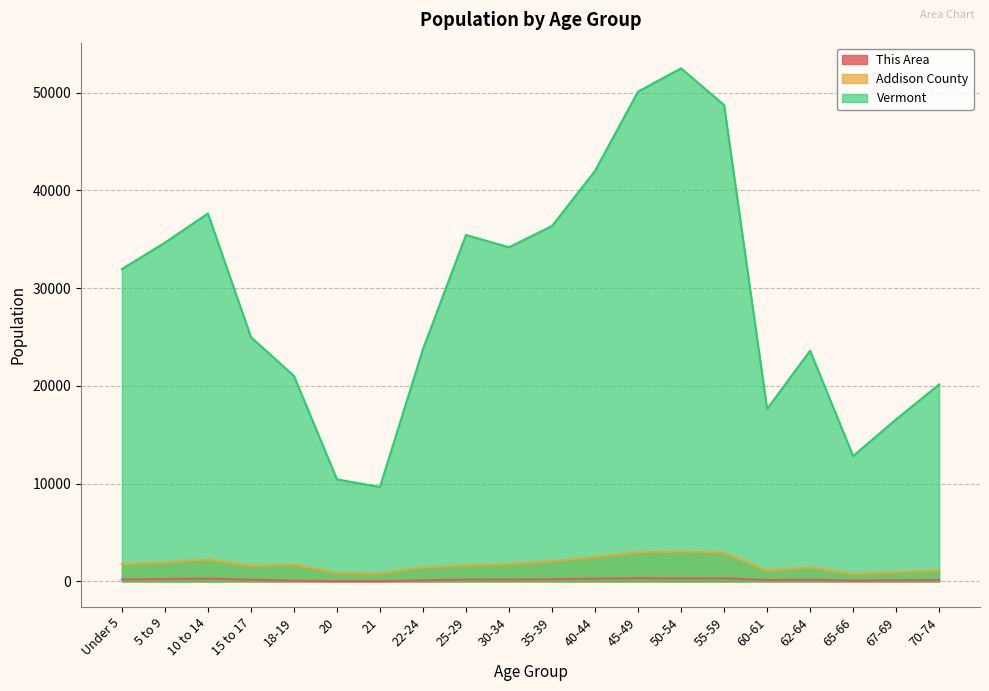

Rank the categories by Vermont value from lowest to highest.

21, 20, 65-66, 67-69, 60-61, 70-74, 18-19, 62-64, 22-24, 15 to 17, Under 5, 30-34, 5 to 9, 25-29, 35-39, 10 to 14, 40-44, 55-59, 45-49, 50-54